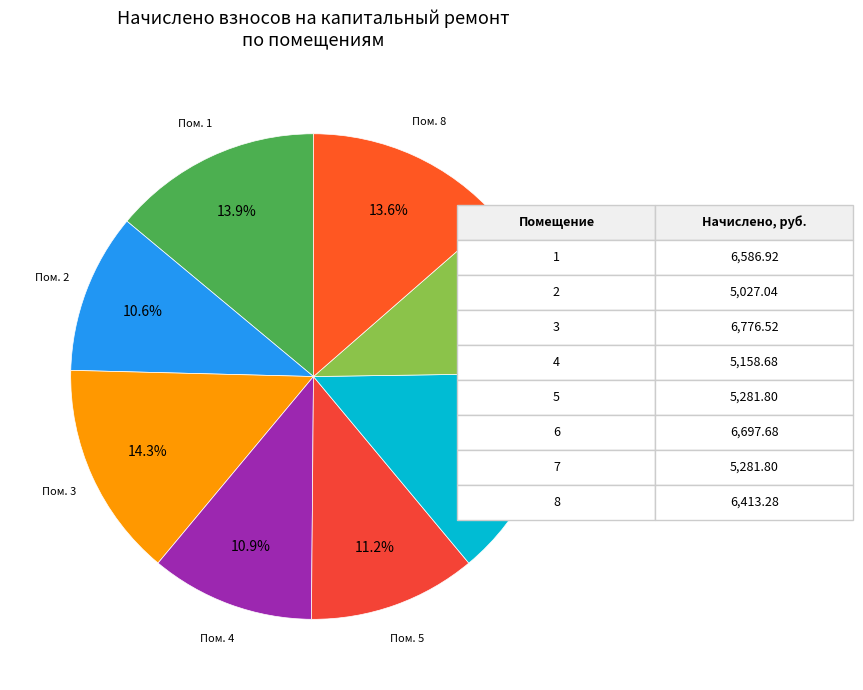

How many slices are in this pie chart?

8